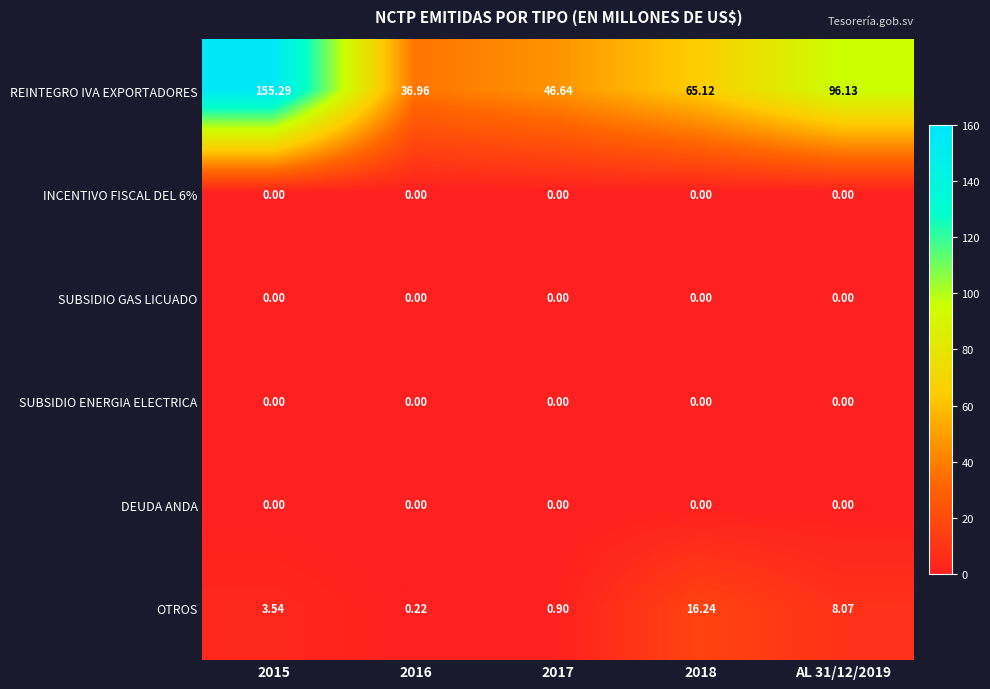

Is the value of INCENTIVO FISCAL DEL 6% at 2015 greater than the value of OTROS at 2017?

No